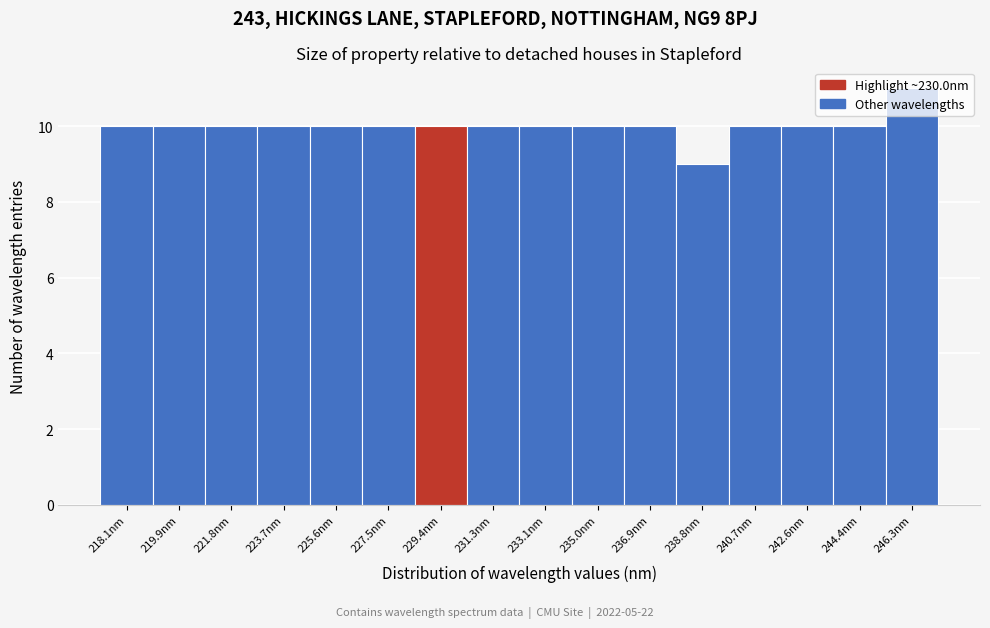

What value does the data have at 235.0nm?

10